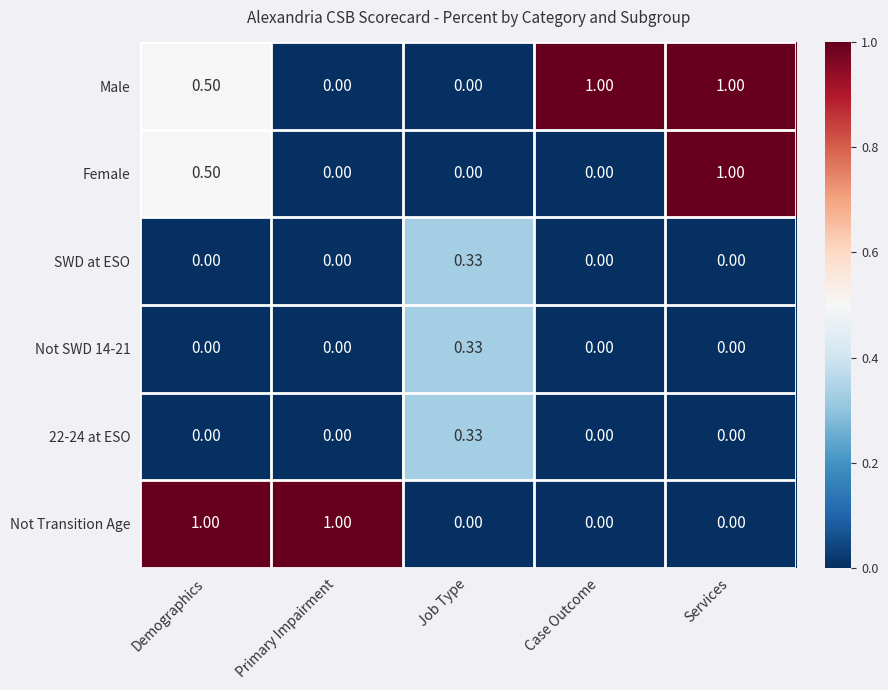

Which series changed the most between Demographics and Services?

Not Transition Age